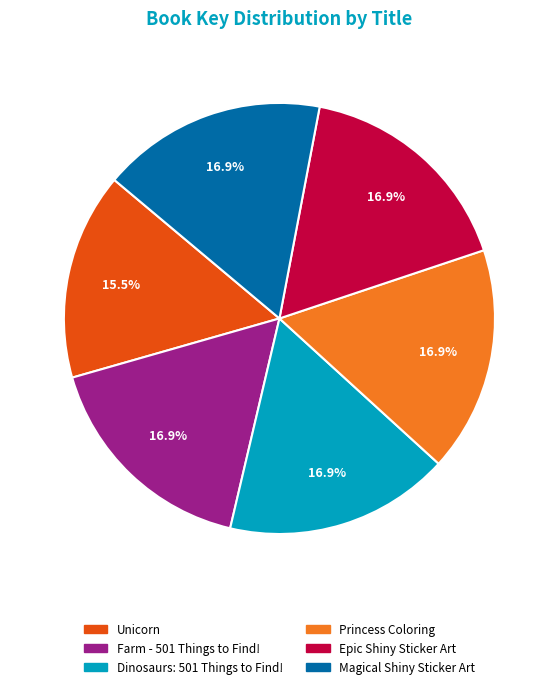

Which slice is the smallest?

Unicorn